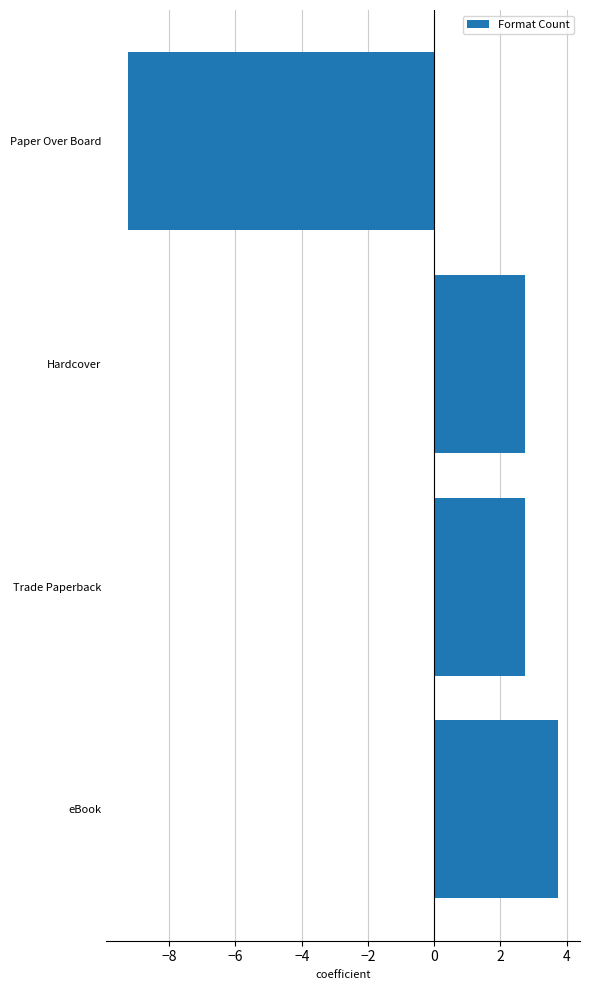

How many bars are there in total?

4